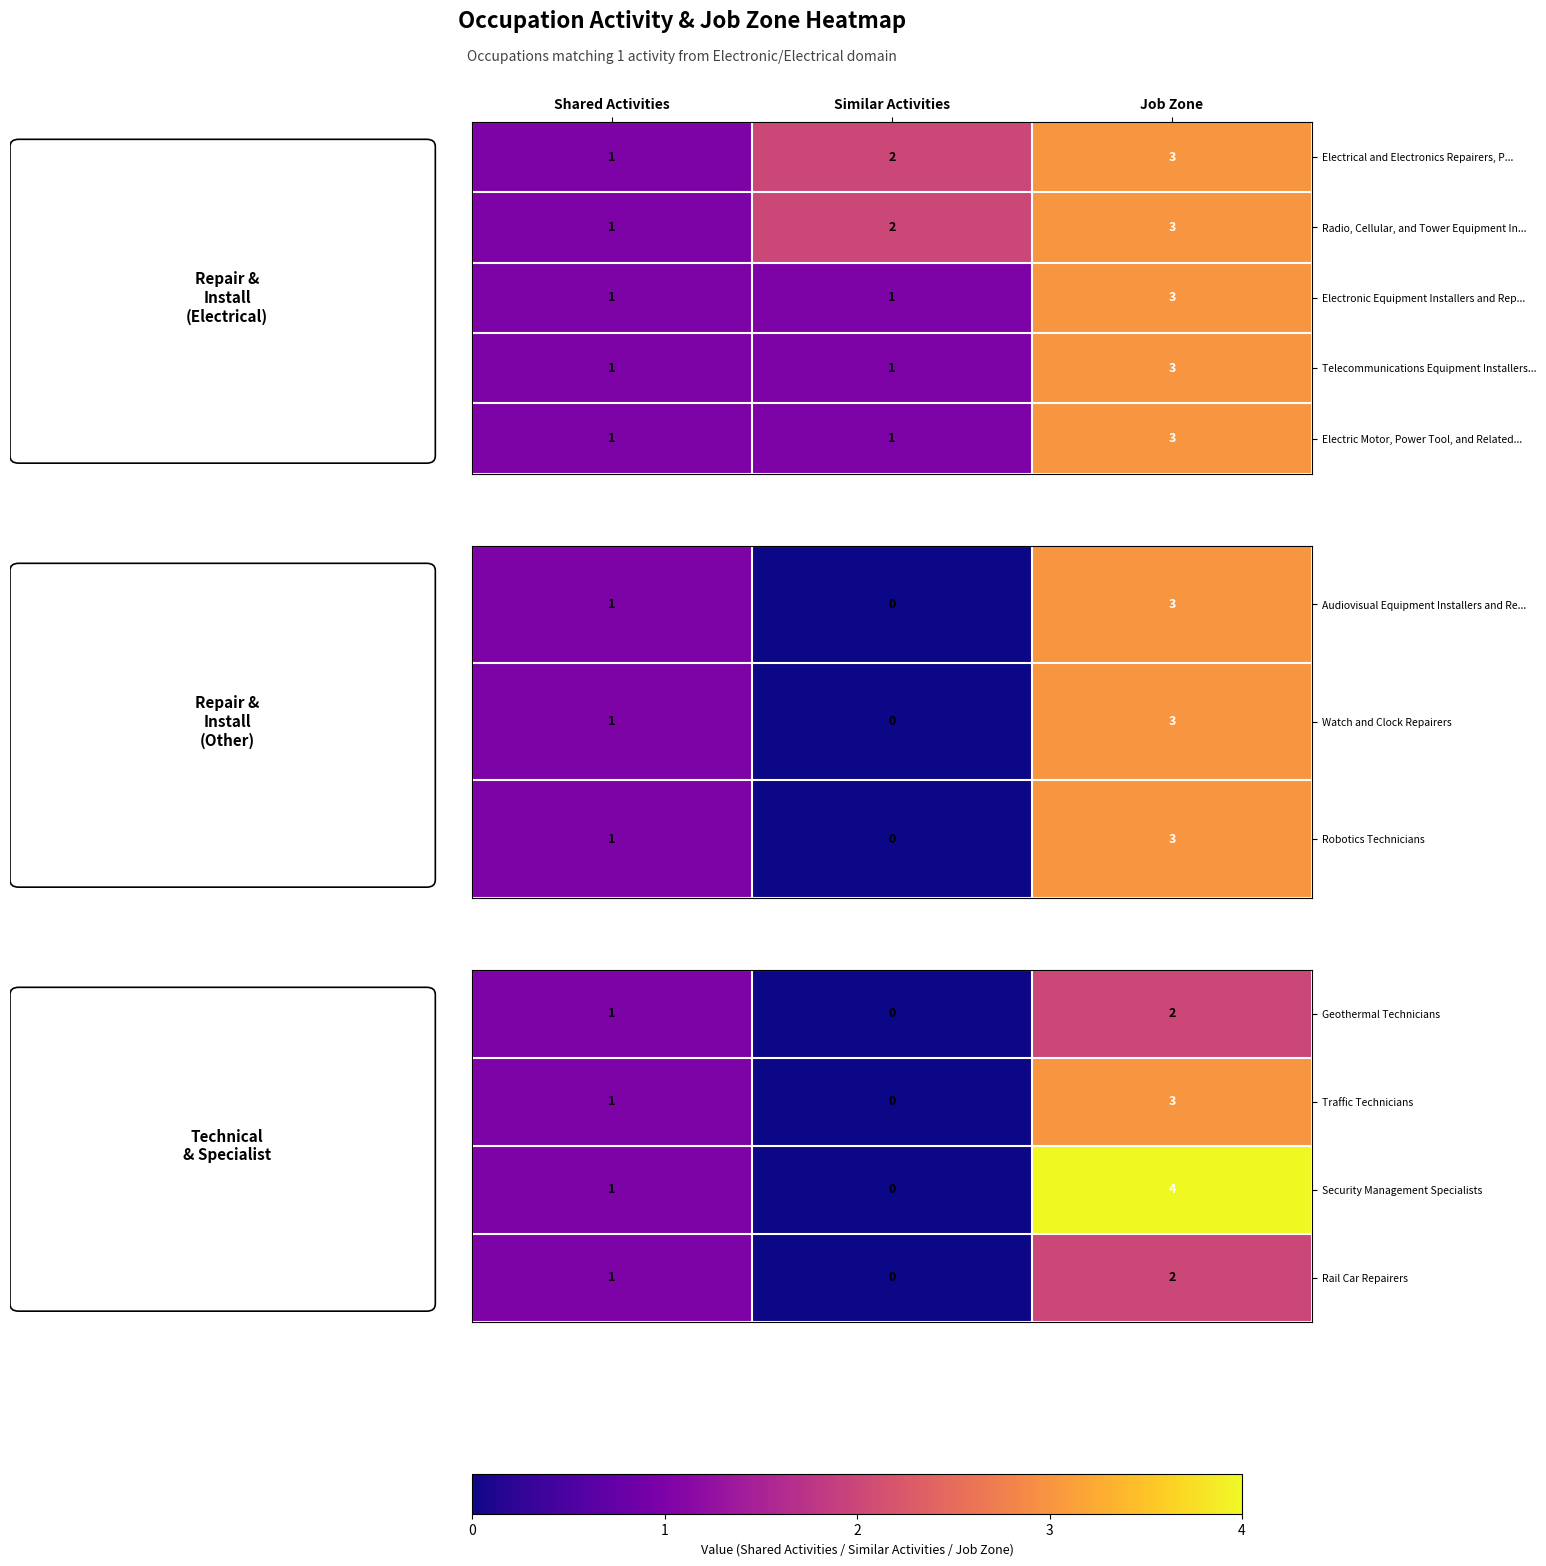

Rank the categories by Radio, Cellular, and Tower Equipment In... value from lowest to highest.

Shared Activities, Similar Activities, Job Zone